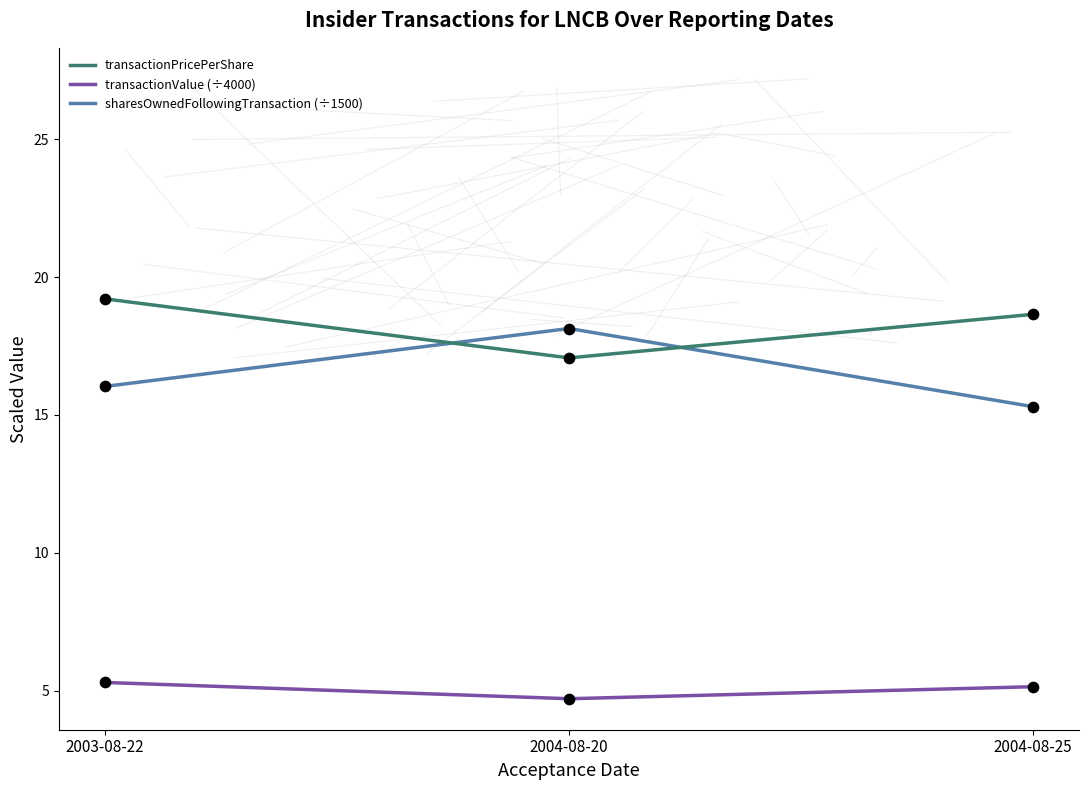

Is the value of sharesOwnedFollowingTransaction (÷1500) at 2003-08-22 greater than the value of transactionPricePerShare at 2004-08-25?

No